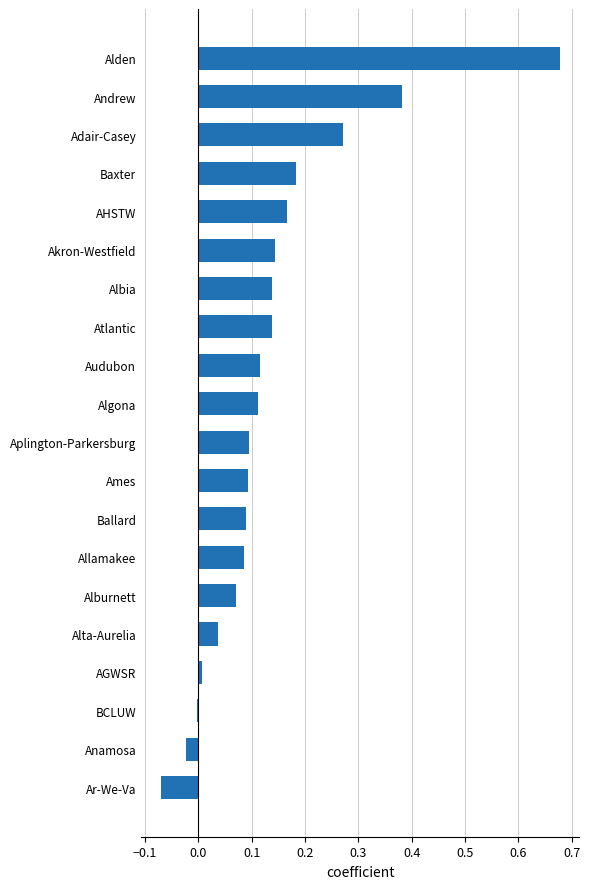

At which category does the chart reach its peak across all series?

Alden